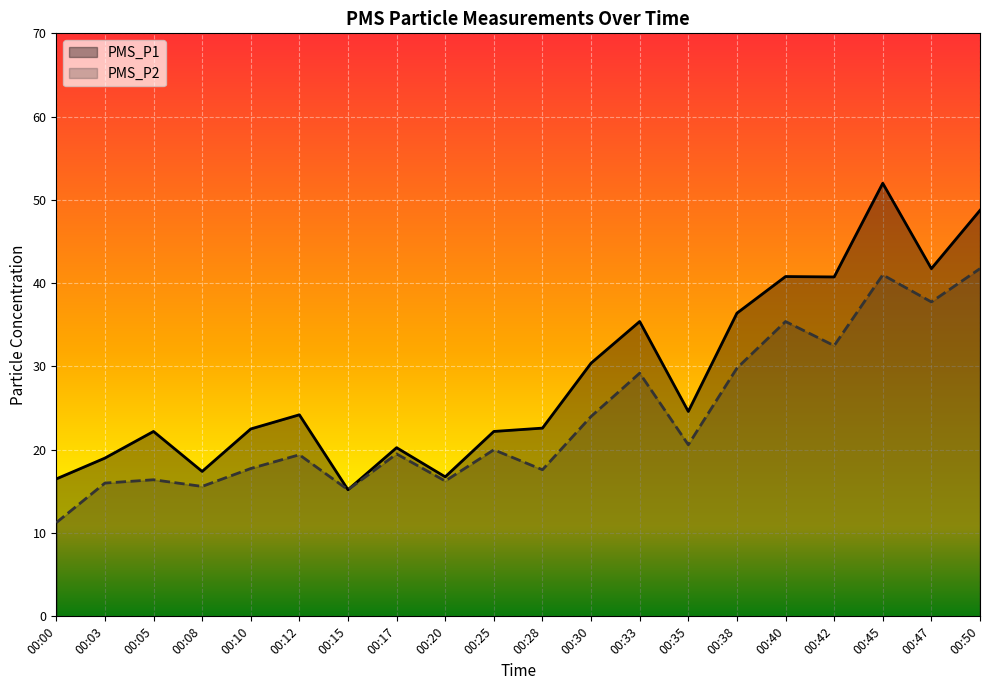

Which series has the largest total across all categories?

PMS_P1